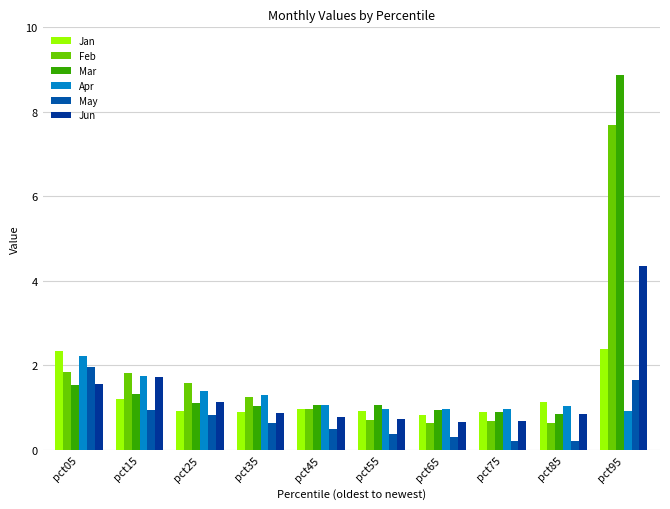

What value does the Apr series have at pct05?

2.2